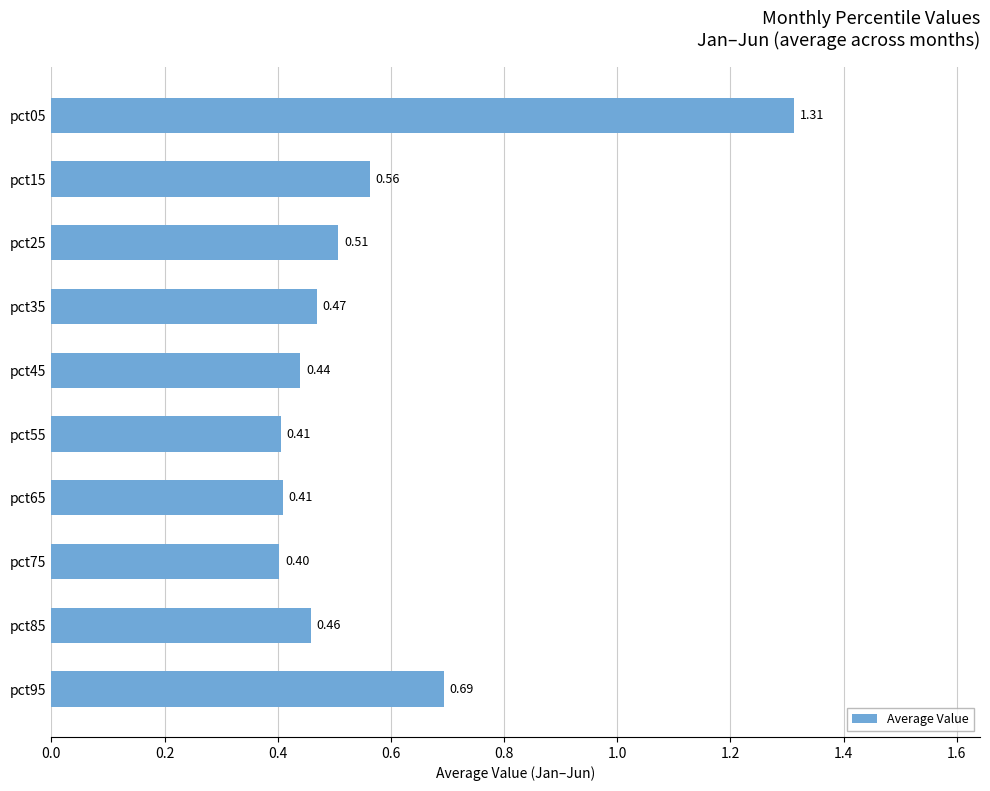

At which label is the value closest to 0?

pct75